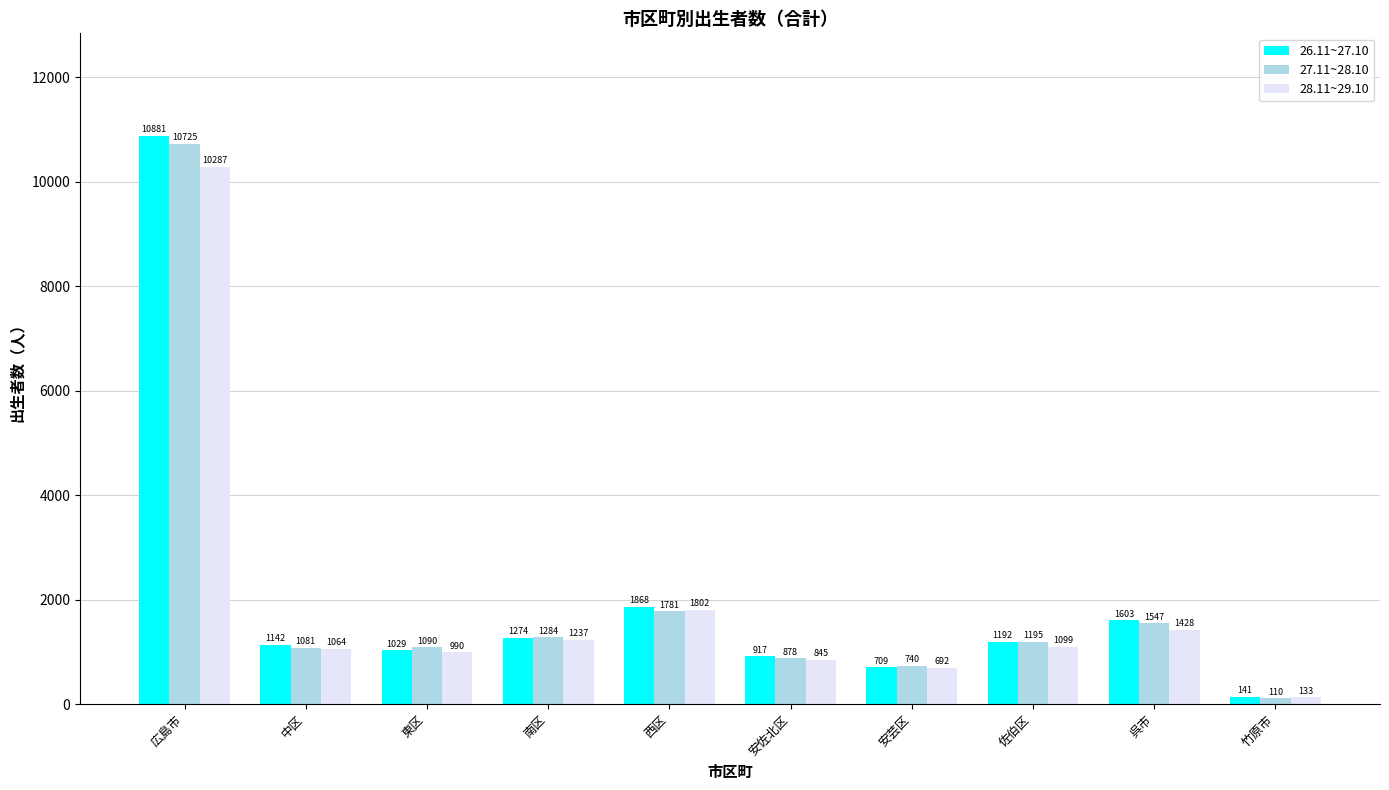

What is the average value of the 26.11~27.10 series?

2076